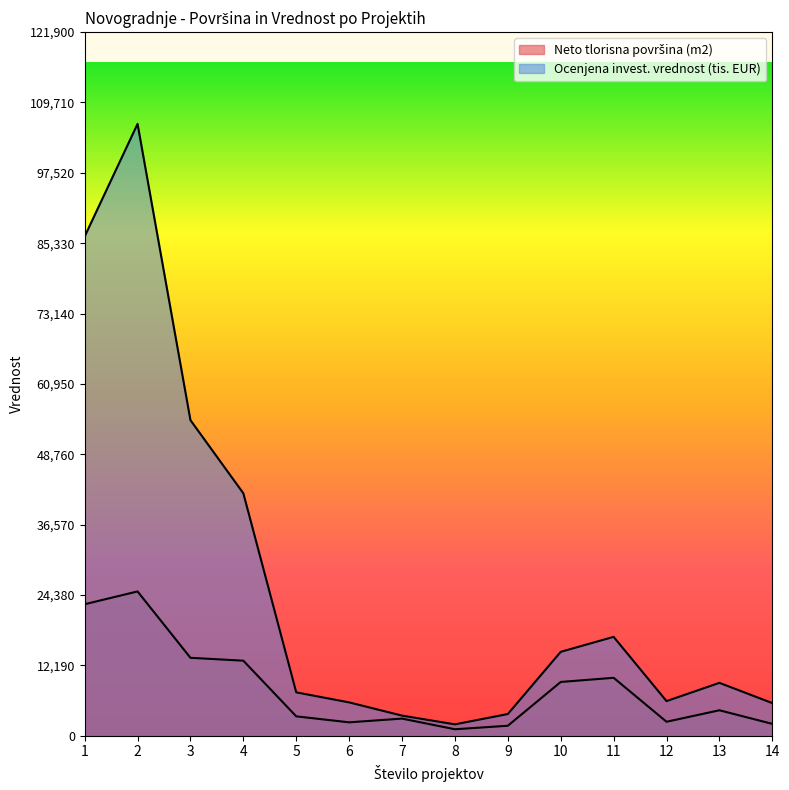

Which series changed the most between 6 and 7?

Ocenjena investicijska vrednost